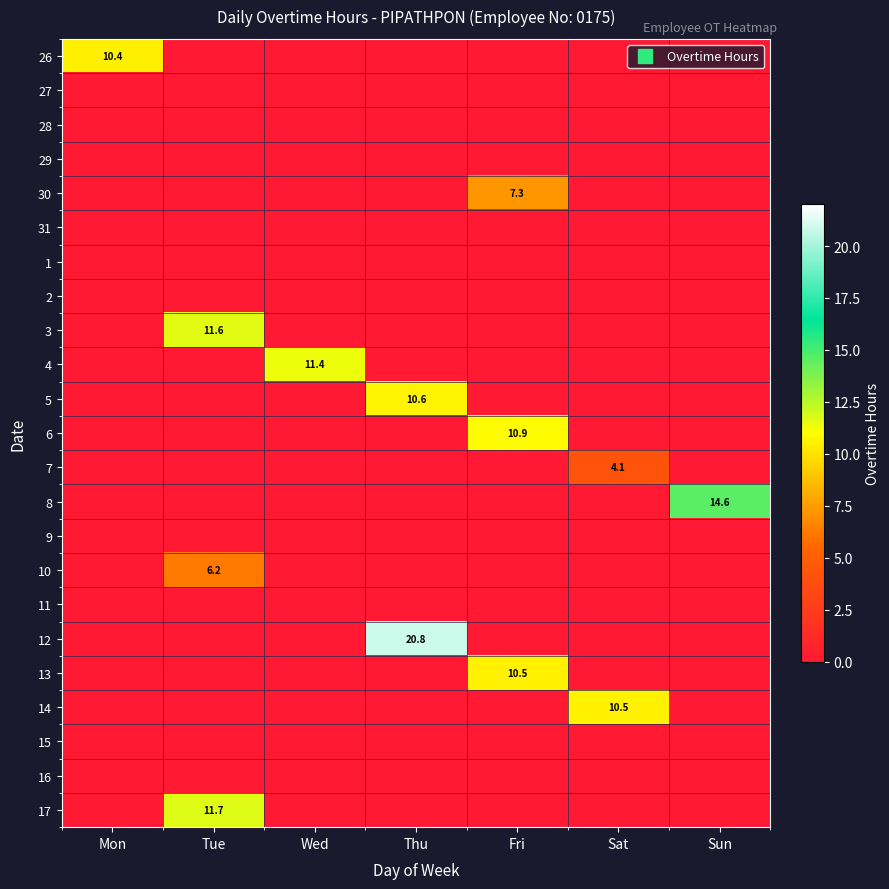

Is the value of 29 at Thu greater than the value of 7 at Fri?

No